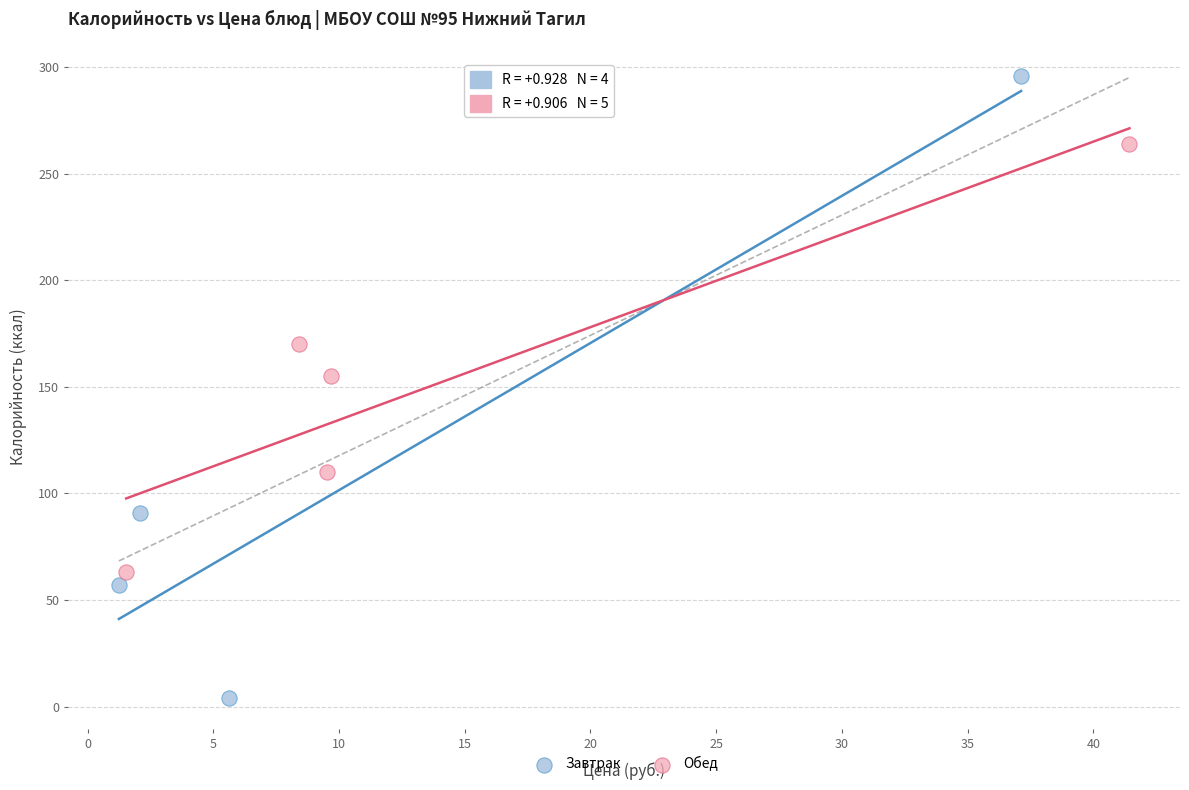

Which series has the largest Y range (max minus min)?

Завтрак